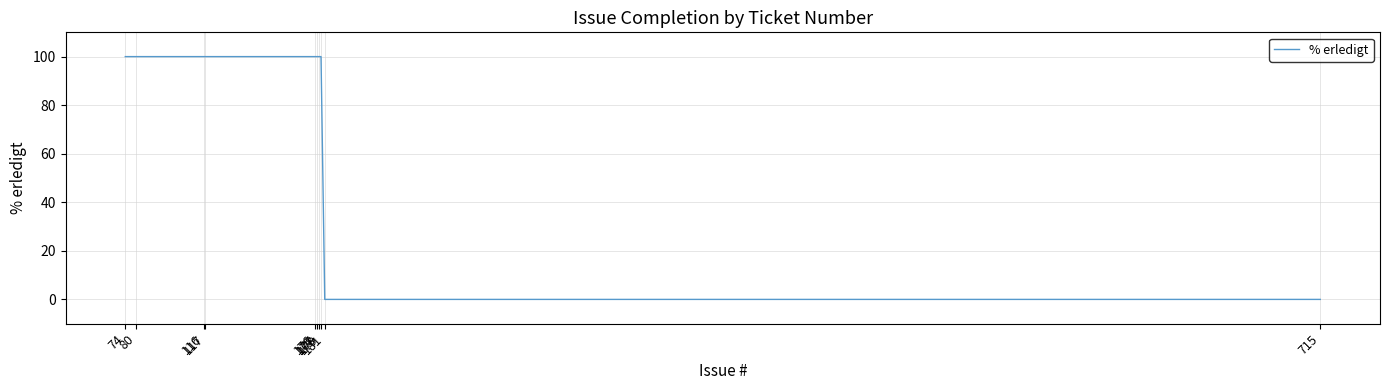

What is the greatest value displayed?

100